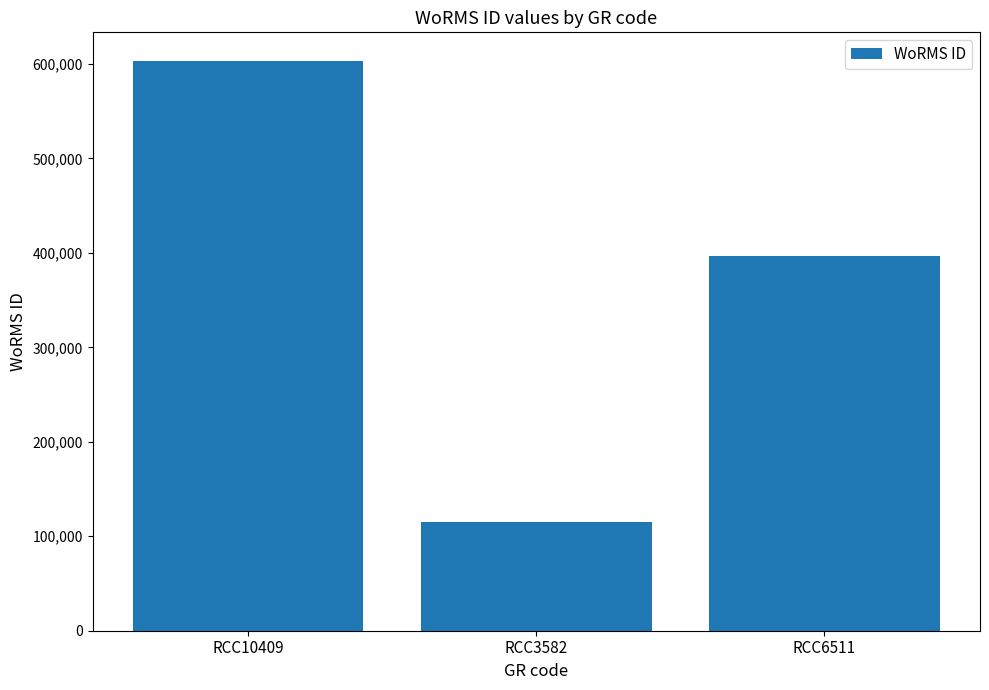

Count the number of categories in the chart.

3